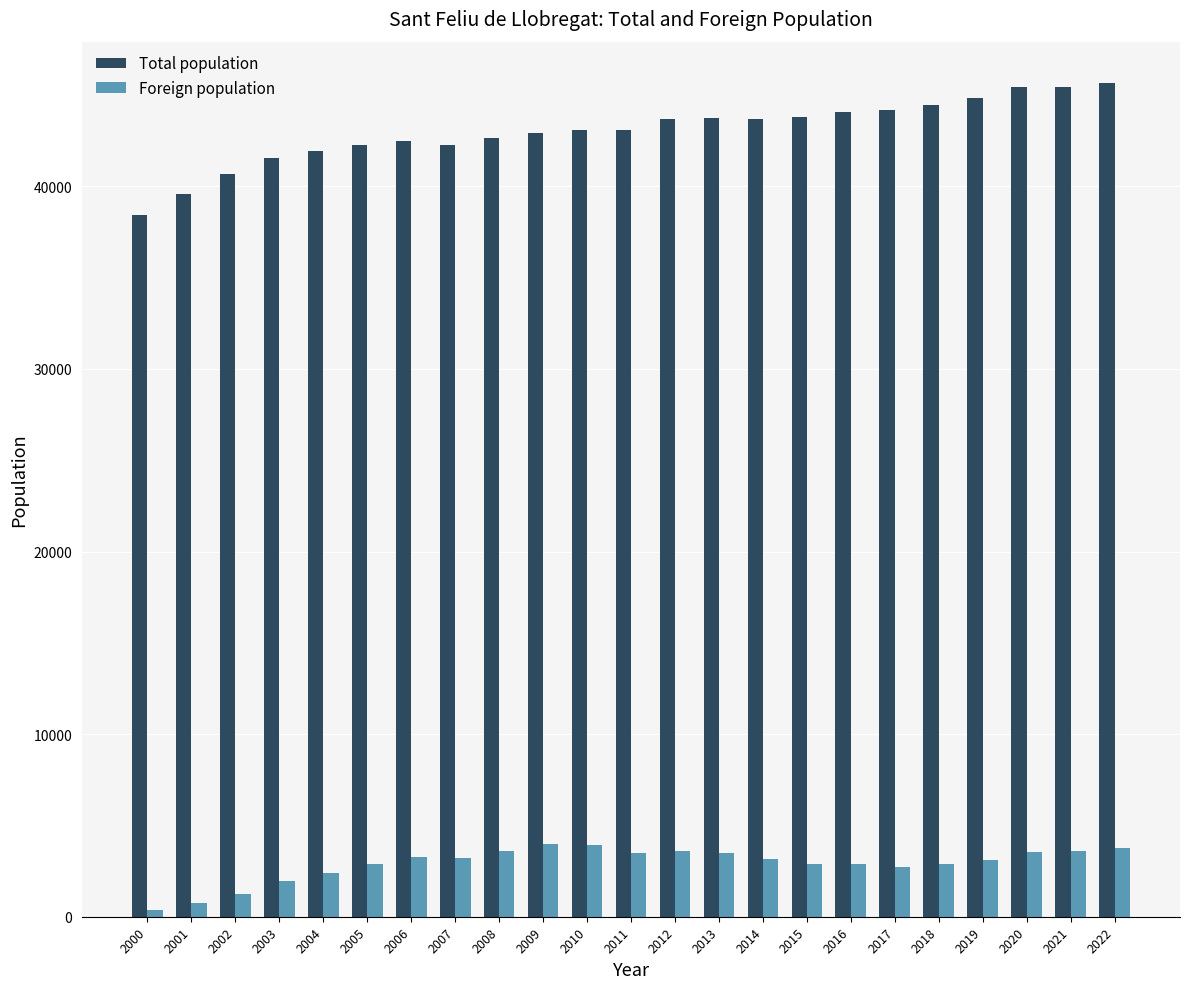

What are all the series names shown in the legend?

Total population, Foreign population